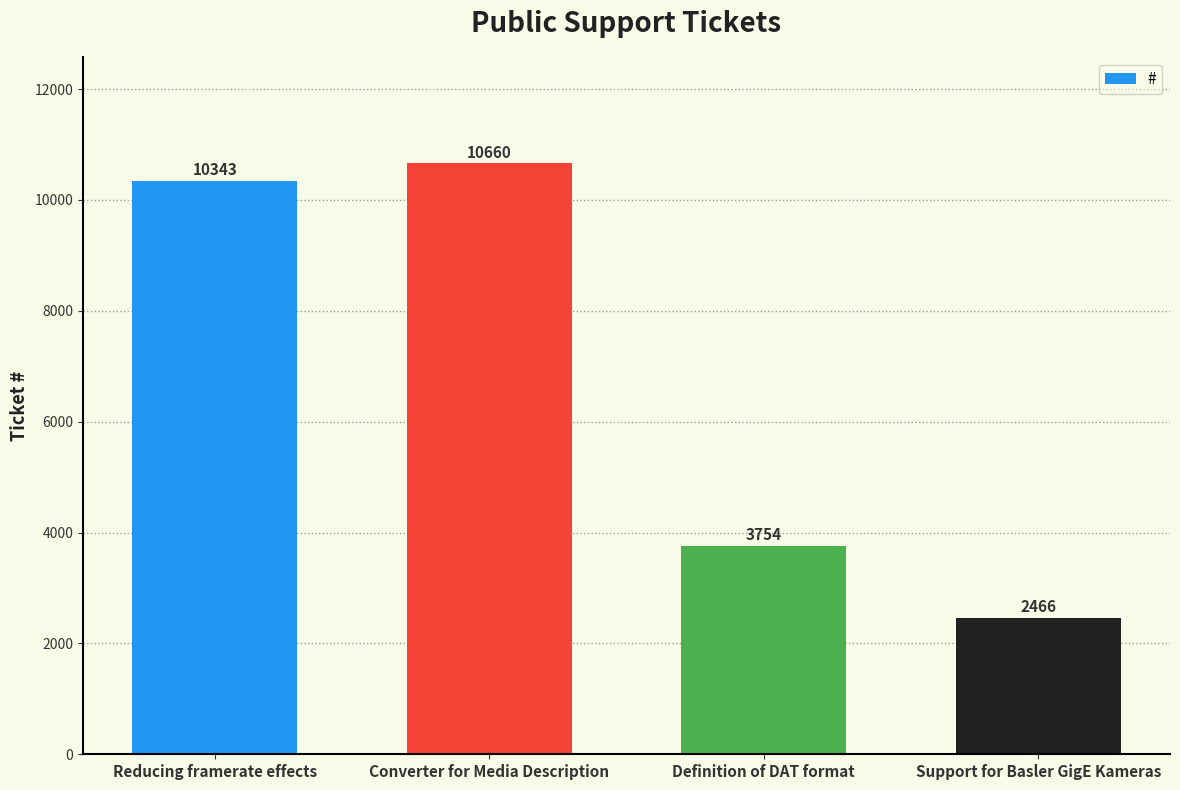

Rank the categories by value from highest to lowest.

Converter for Media Description, Reducing framerate effects, Definition of DAT format, Support for Basler GigE Kameras